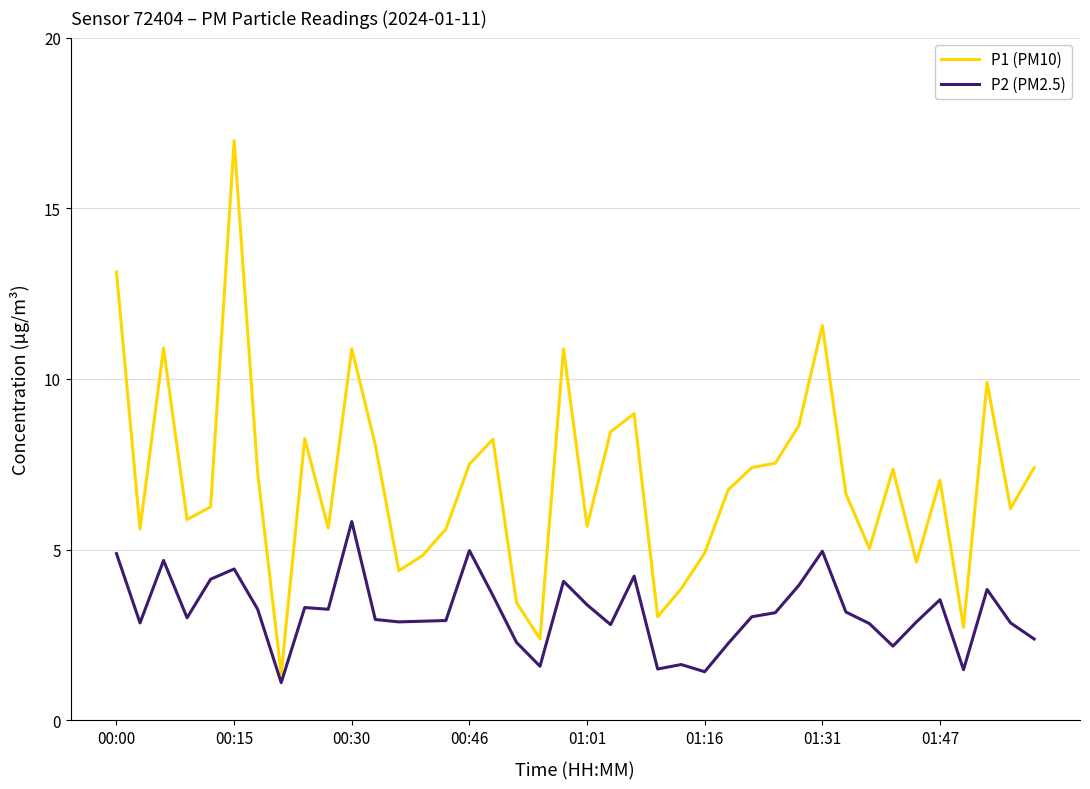

Is this an area chart (filled region under the line)?

No